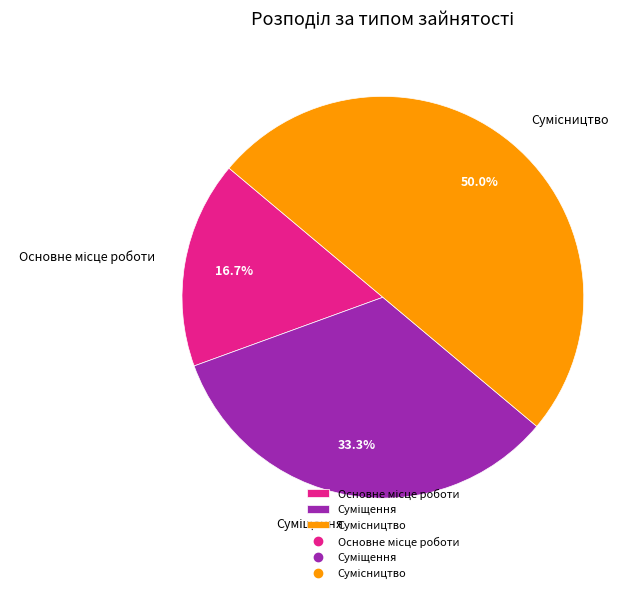

Which has a higher value, Суміщення or Основне місце роботи?

Суміщення